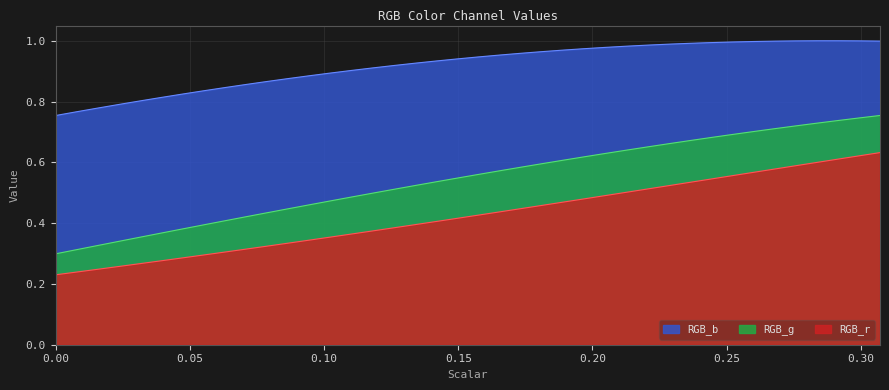

How many categories are shown in the chart?

40